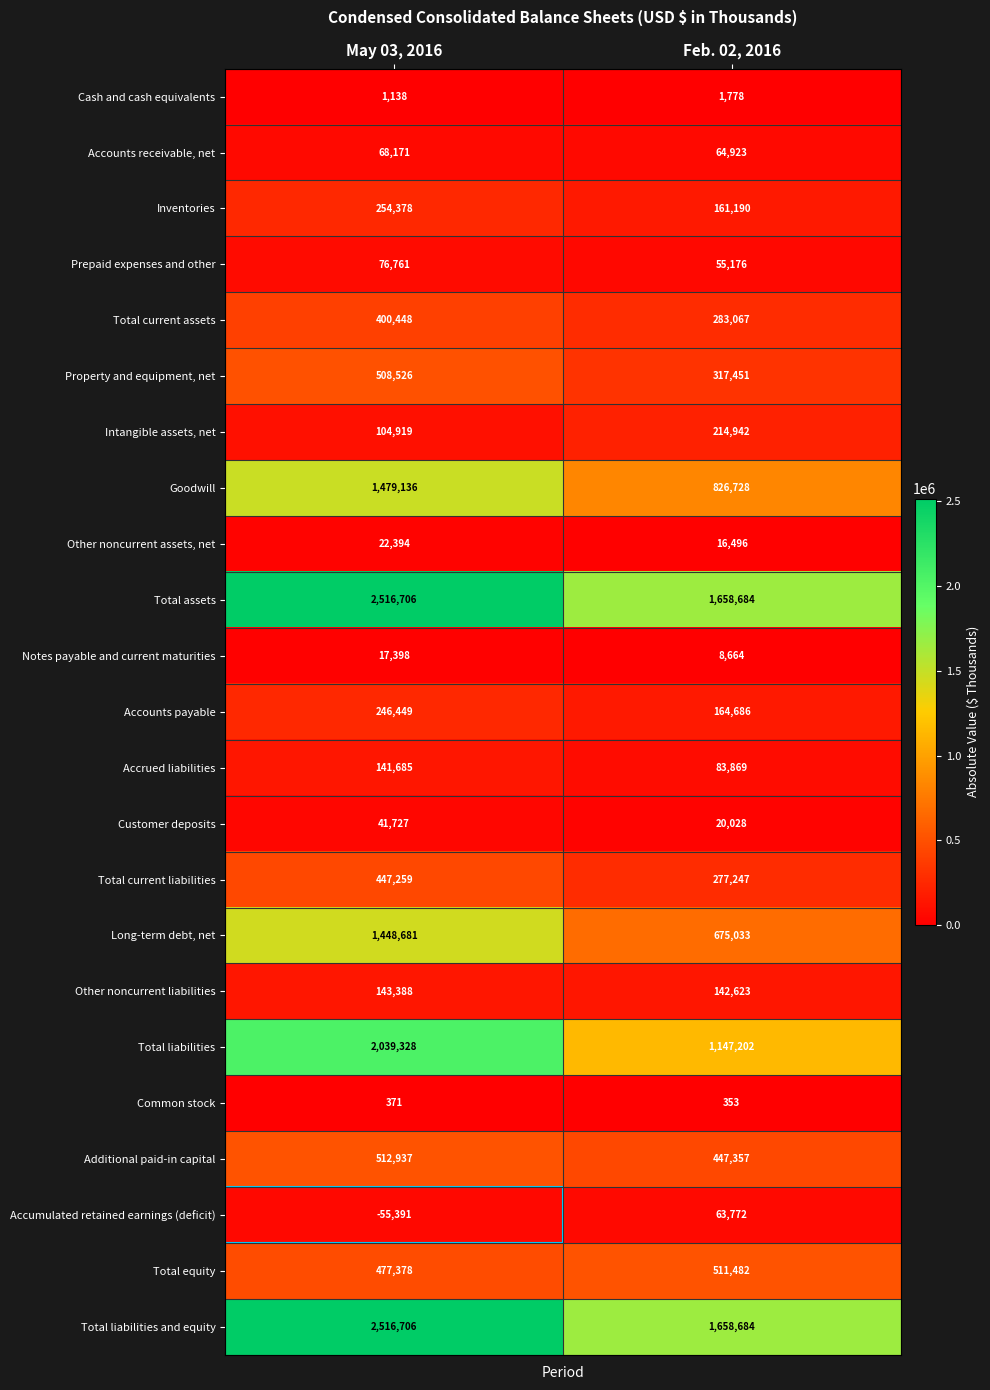

What is the average value of the Other noncurrent liabilities series?

143006